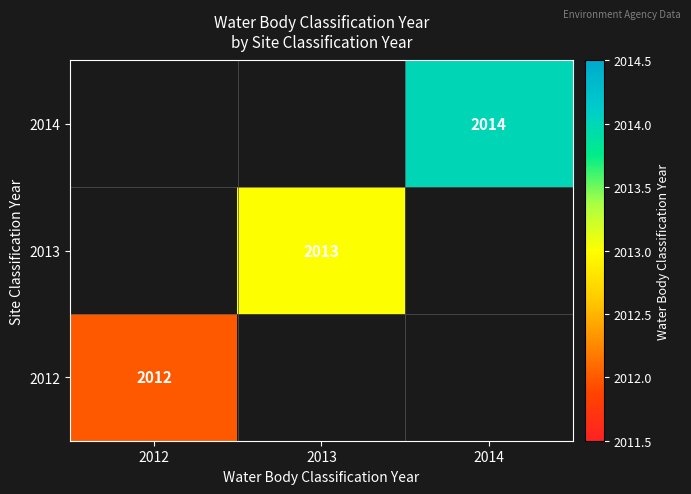

The value of 2014 at 2014 is 713. True or false?

False